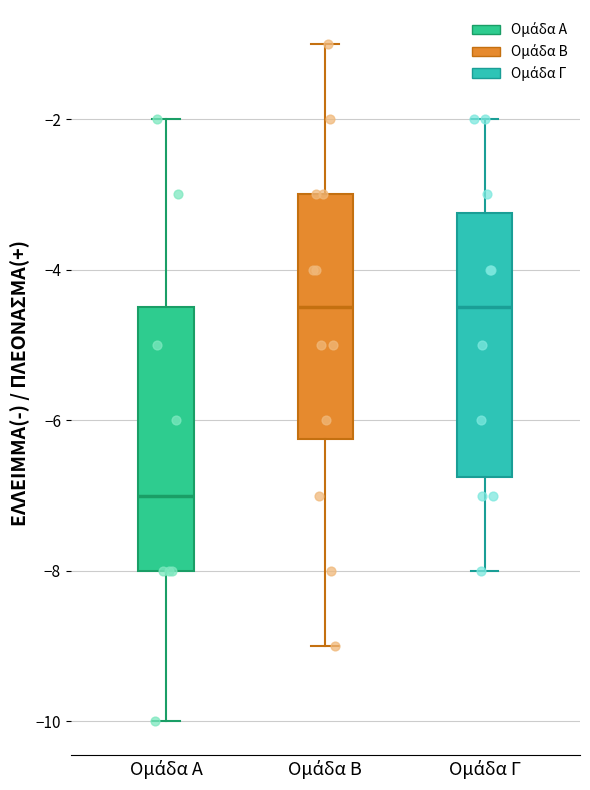

Where does the lower whisker of the box for Ομάδα Α end on the y-axis? The values are not printed on the chart, so give them approximately, as read against the axis.

-10.0